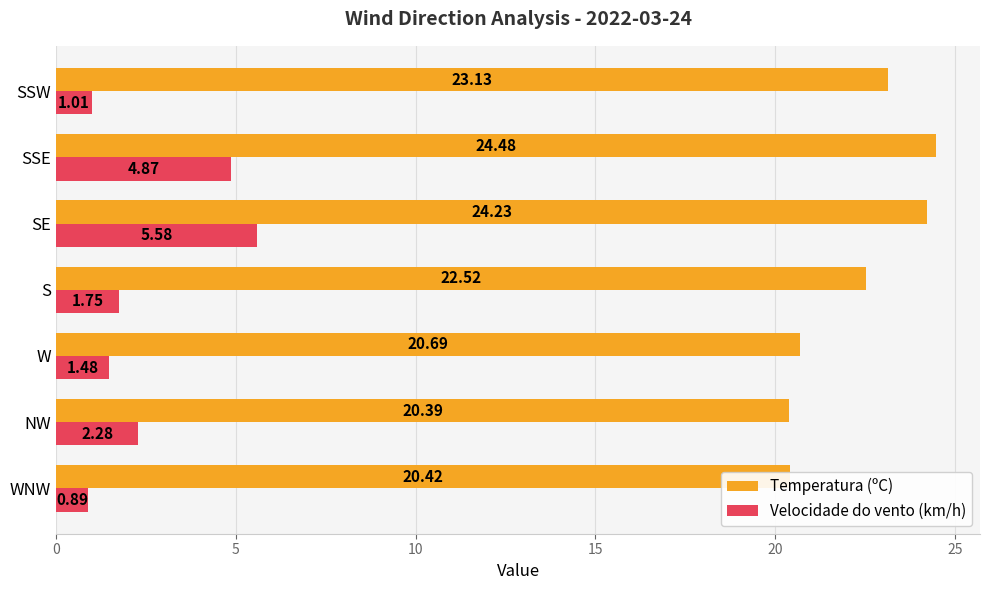

What is the average value of the Temperatura (ºC) series?

22.3